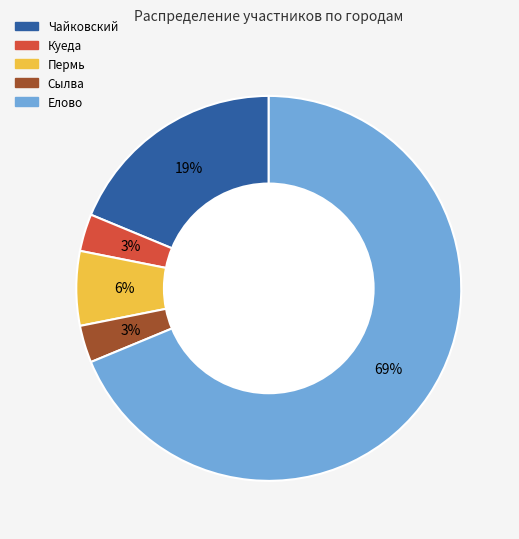

Is there a majority slice in this chart?

Yes